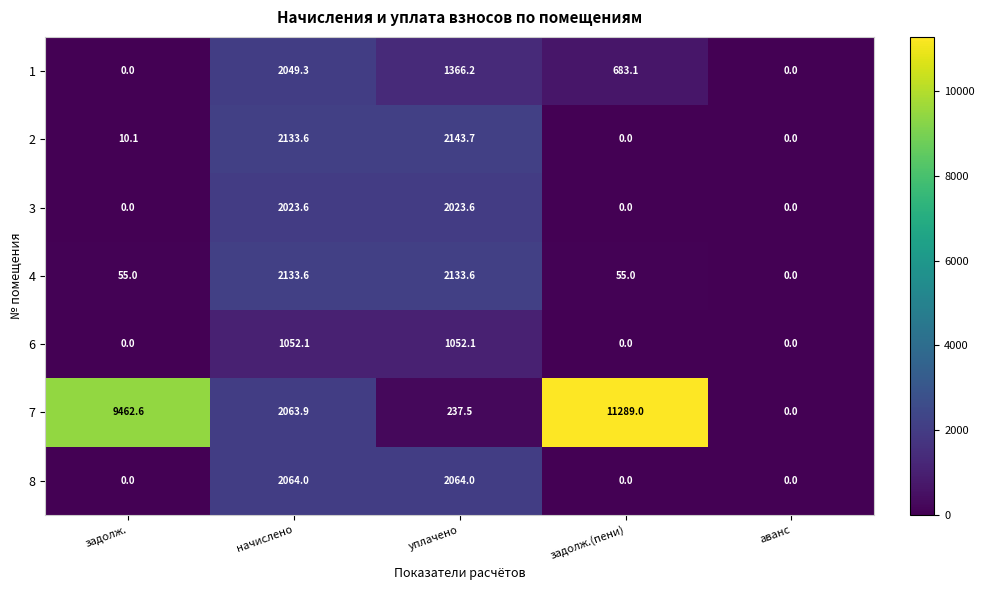

Which label corresponds to the largest value in the chart?

задолж.(пени)